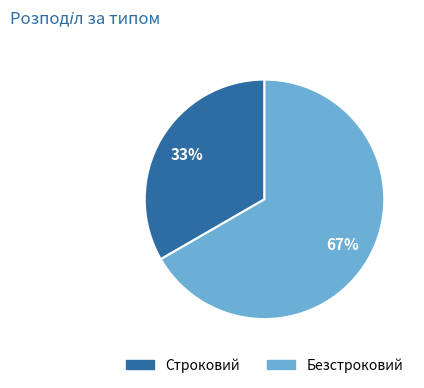

The Безстроковий slice represents 67% of the pie. True or false?

True